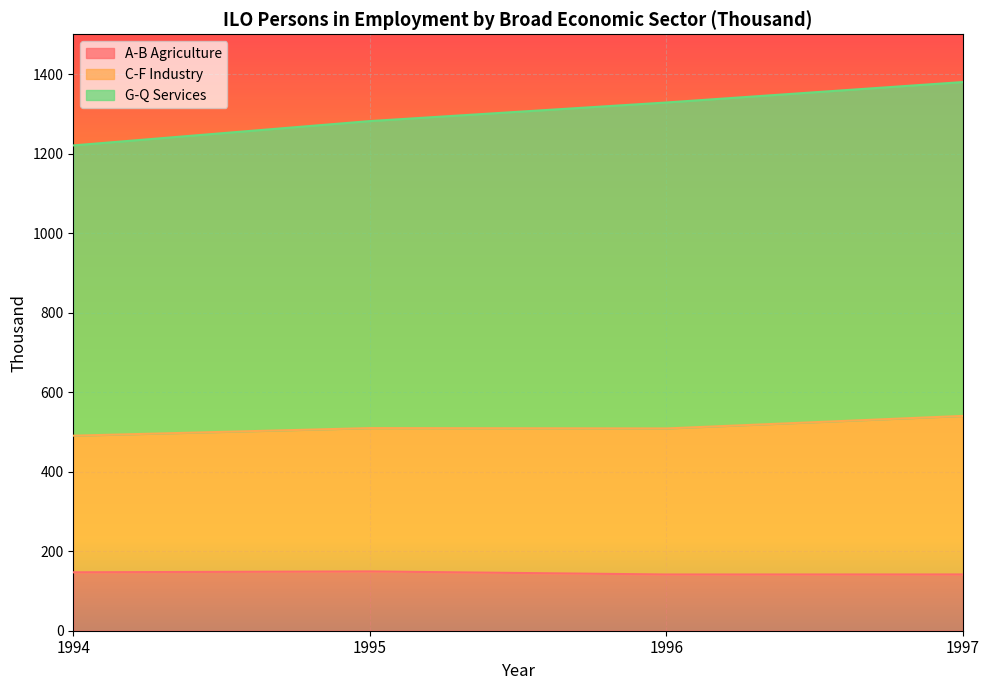

What is the total value across all series at 1996?

1328.5